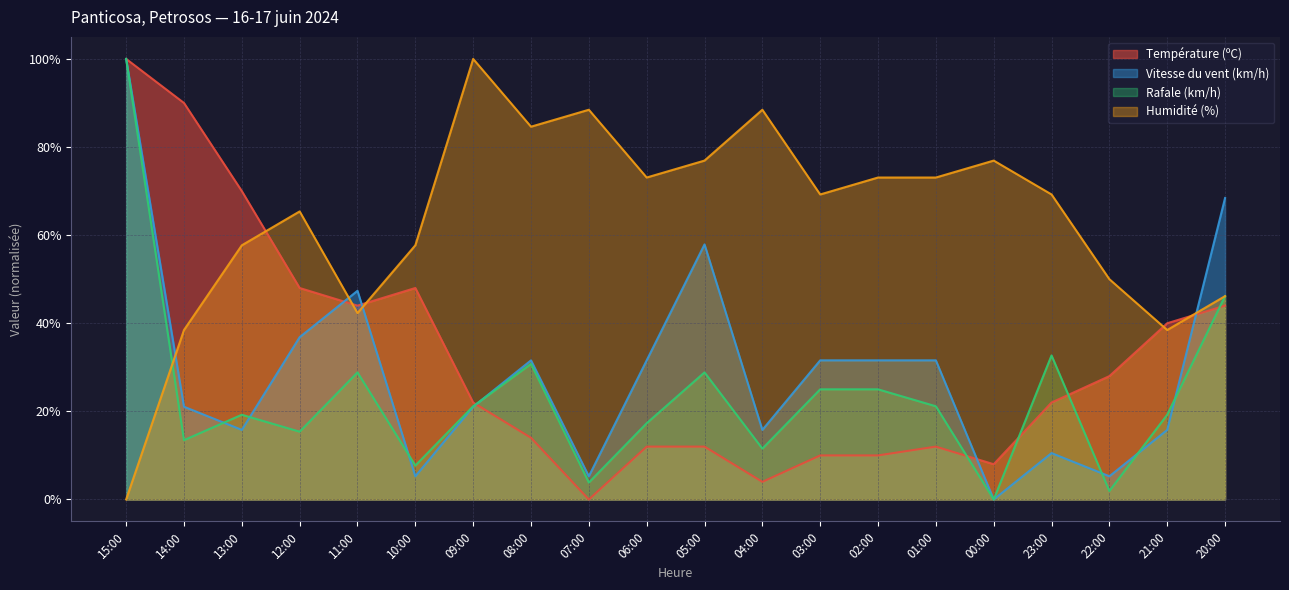

Is the value of Rafale (km/h) at 14:00 greater than the value of Vitesse du vent (km/h) at 07:00?

Yes